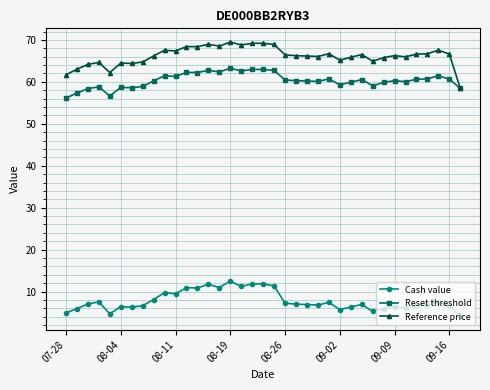

True or false: Reset threshold has more than 0 interior local peaks.

True